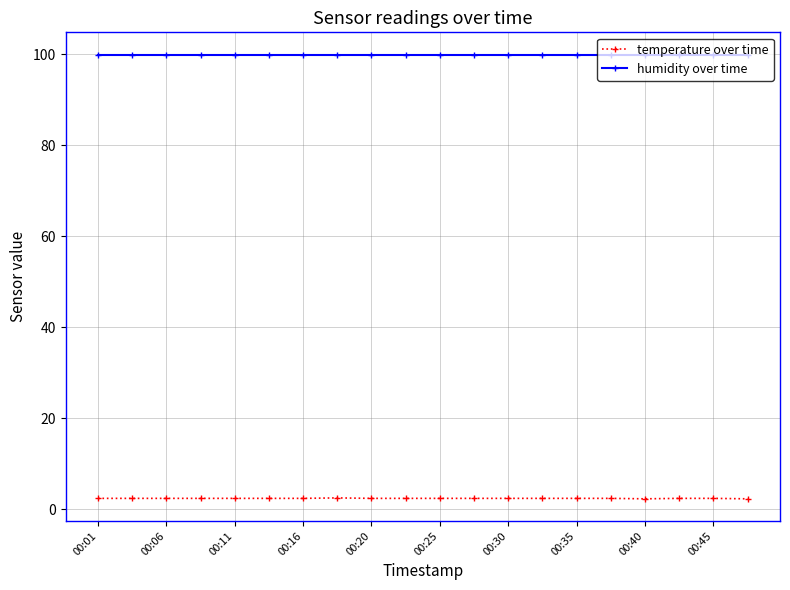

What is the difference between the second highest and second lowest values in the temperature over time series?

0.1